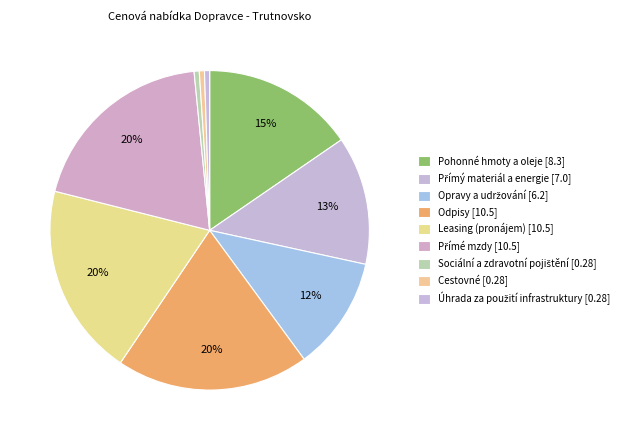

Does Sociální a zdravotní pojištění account for over 50% of the chart?

No